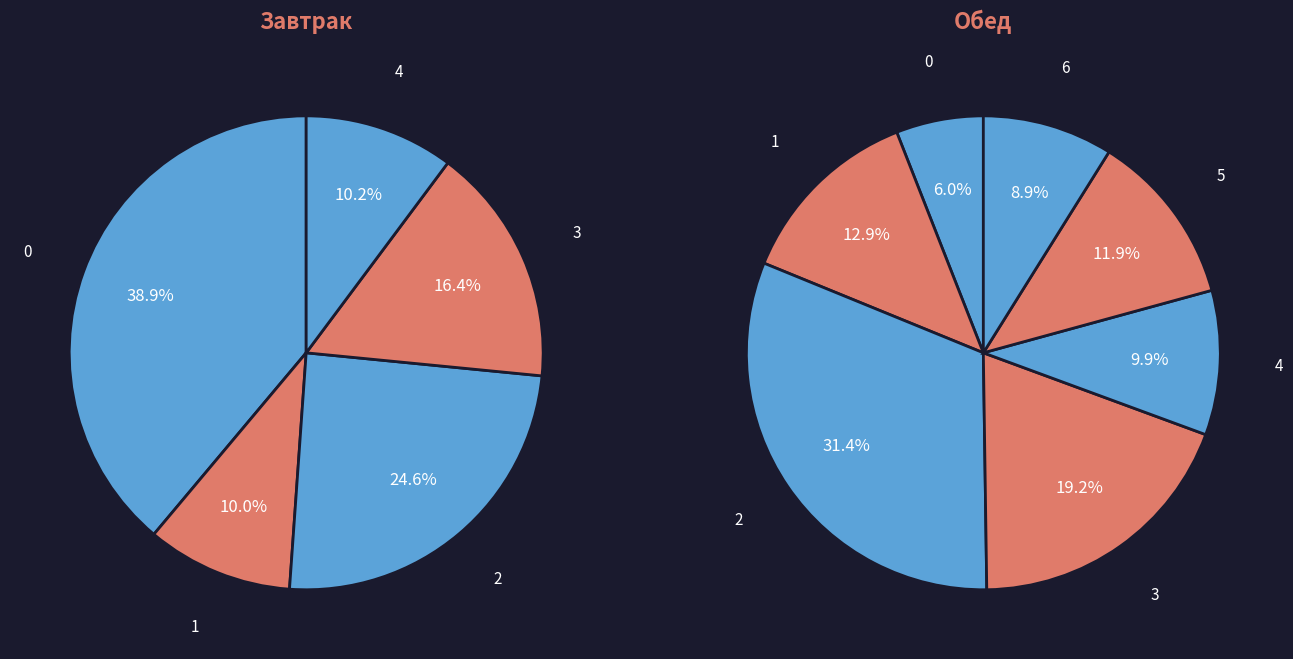

Is Винегрет овощной the majority of the pie?

No